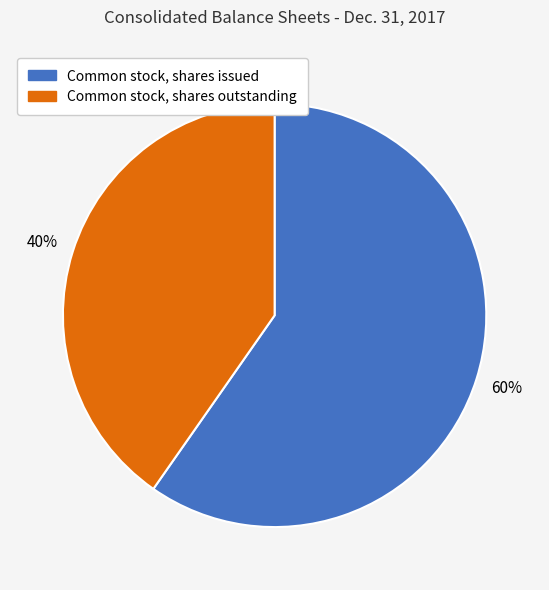

What is the smallest slice in the pie chart?

Common stock, shares outstanding